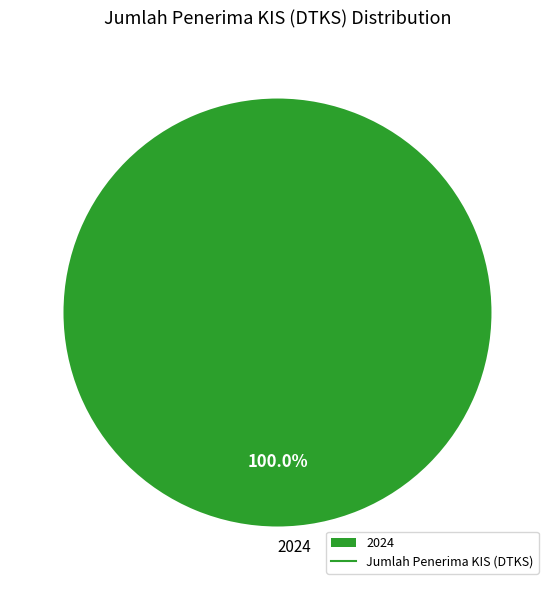

How many segments does this pie chart have?

1